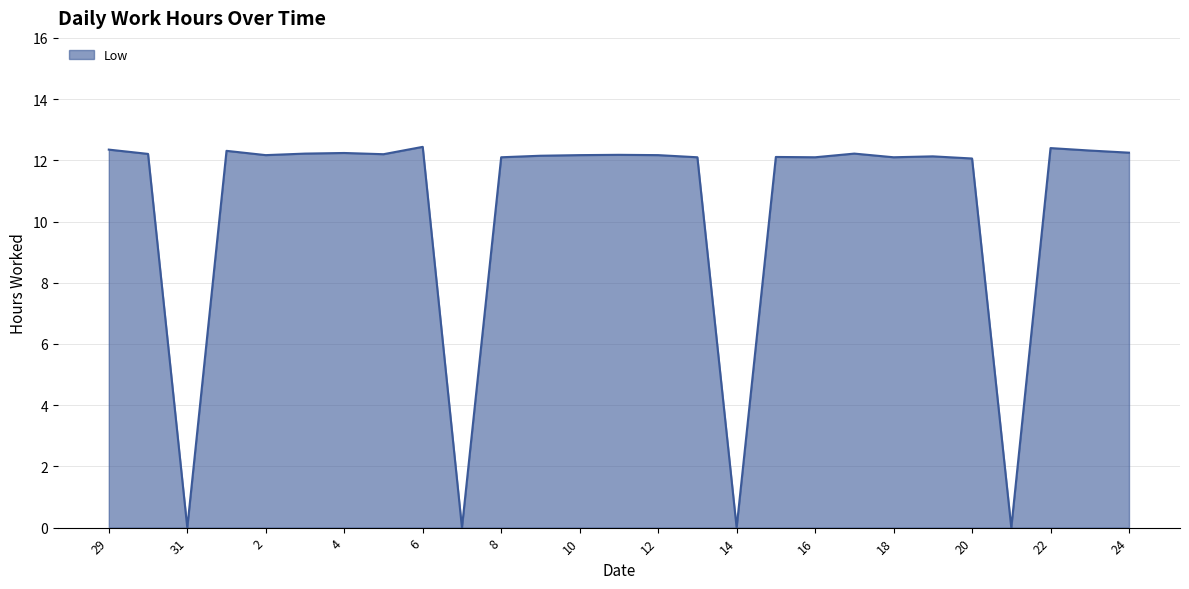

What is the maximum value shown in the chart?

12.4